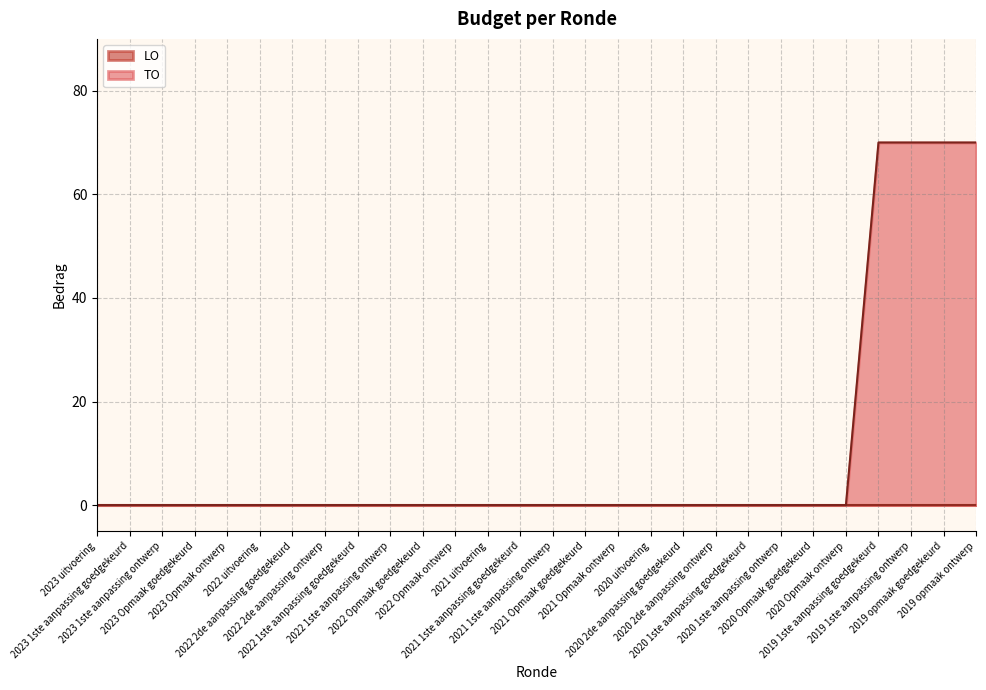

Reading left to right, extract all data points from this chart.

2023 uitvoering=0	2023 1ste aanpassing goedgekeurd=0	2023 1ste aanpassing ontwerp=0	2023 Opmaak goedgekeurd=0	2023 Opmaak ontwerp=0	2022 uitvoering=0	2022 2de aanpassing goedgekeurd=0	2022 2de aanpassing ontwerp=0	2022 1ste aanpassing goedgekeurd=0	2022 1ste aanpassing ontwerp=0	2022 Opmaak goedgekeurd=0	2022 Opmaak ontwerp=0	2021 uitvoering=0	2021 1ste aanpassing goedgekeurd=0	2021 1ste aanpassing ontwerp=0	2021 Opmaak goedgekeurd=0	2021 Opmaak ontwerp=0	2020 uitvoering=0	2020 2de aanpassing goedgekeurd=0	2020 2de aanpassing ontwerp=0	2020 1ste aanpassing goedgekeurd=0	2020 1ste aanpassing ontwerp=0	2020 Opmaak goedgekeurd=0	2020 Opmaak ontwerp=0	2019 1ste aanpassing goedgekeurd=70	2019 1ste aanpassing ontwerp=70	2019 opmaak goedgekeurd=70	2019 opmaak ontwerp=70